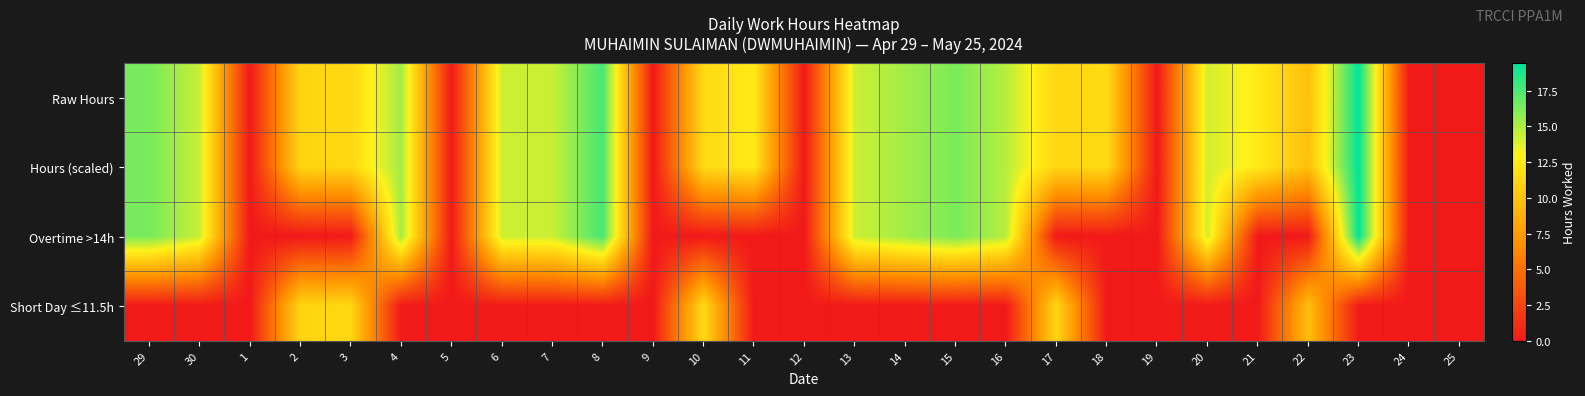

Which has a higher value, 15 or 22?

15